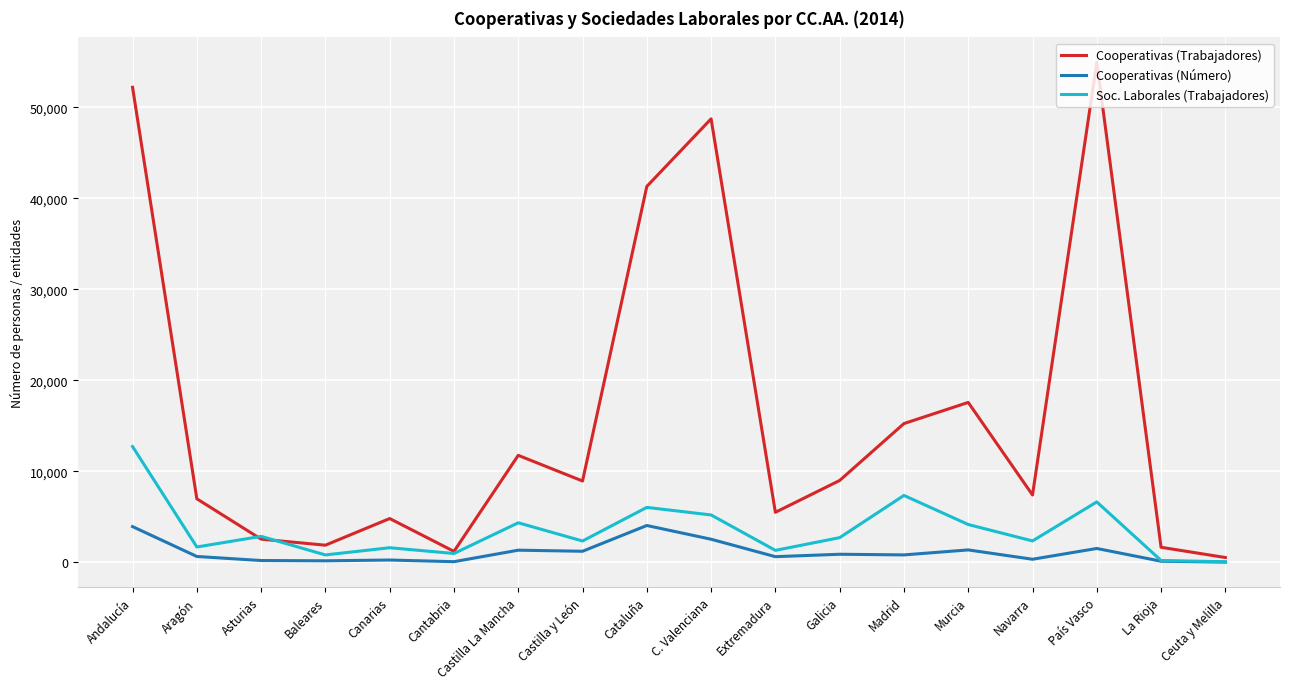

How many interior local peaks does the Soc. Laborales (Trabajadores) series have?

6